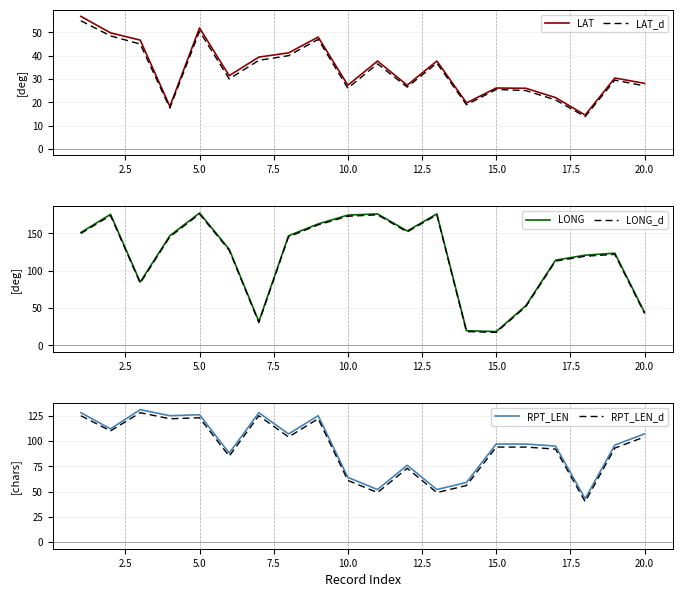

What is the lowest value of the LAT series?

14.5